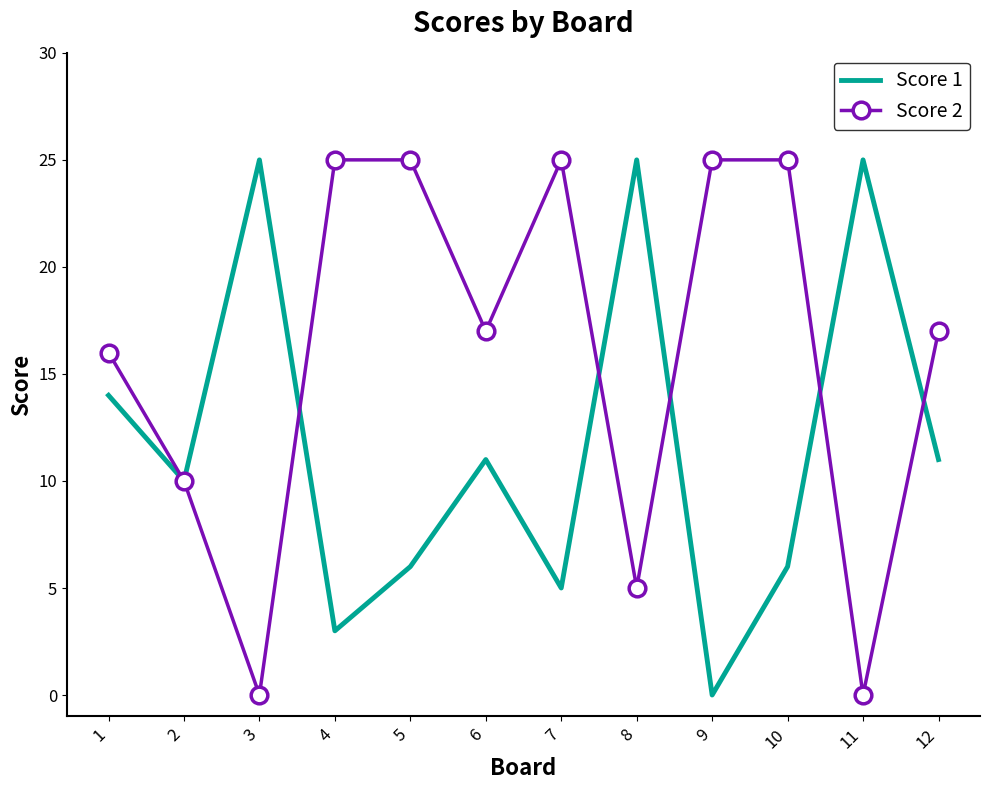

Reading left to right, transcribe all the data shown in this chart.

Score 1: 1=14	2=10	3=25	4=3	5=6	6=11	7=5	8=25	9=0	10=6	11=25	12=11
Score 2: 1=16	2=10	3=0	4=25	5=25	6=17	7=25	8=5	9=25	10=25	11=0	12=17